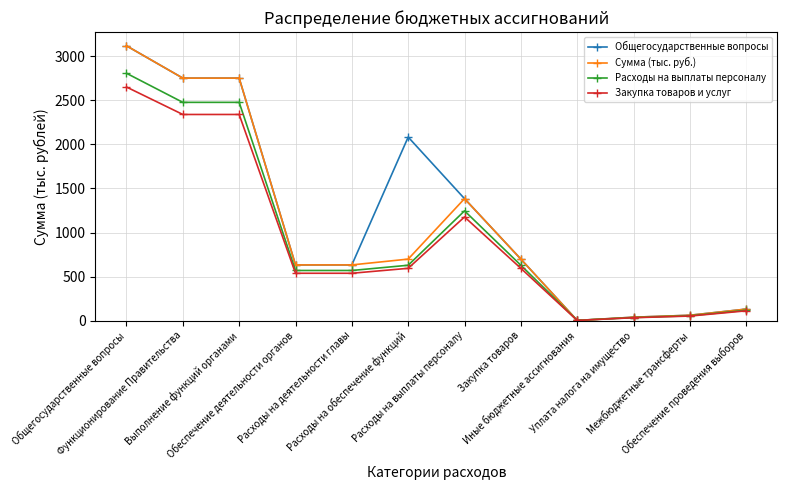

At how many categories does at least one series exceed 1972?

4